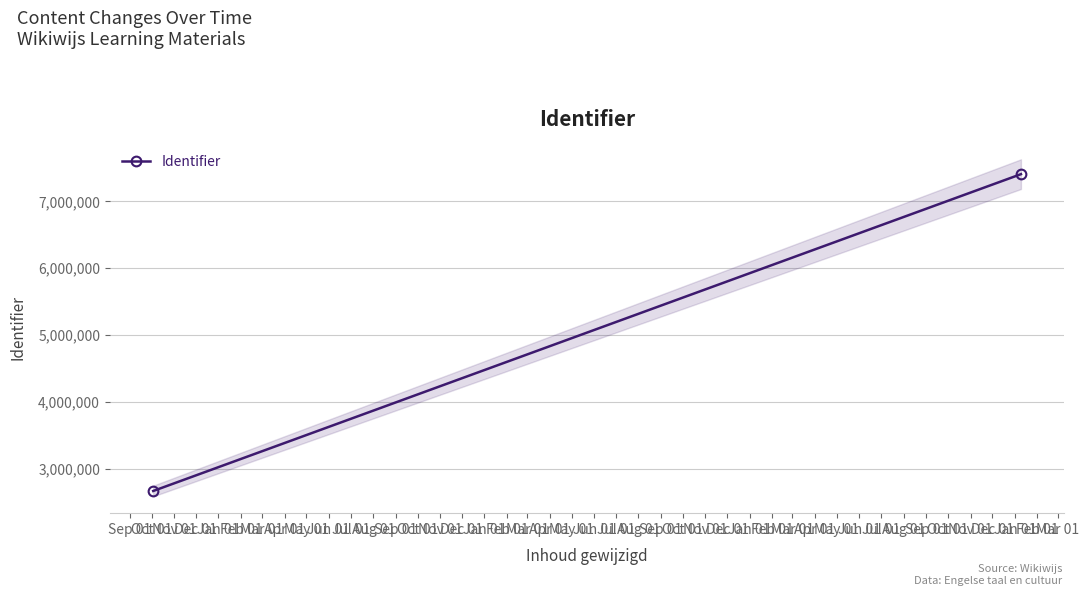

What is the sum of the values at Oct 01 and Sep 01?

10074290